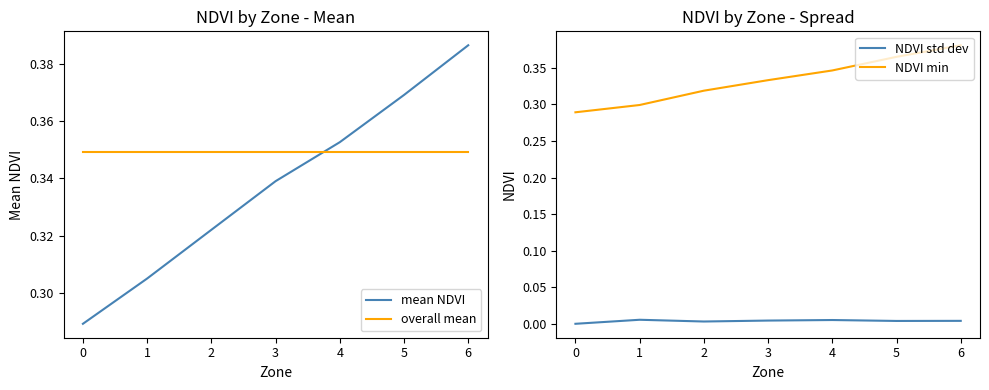

How many values in NDVI std dev are above zero?

6